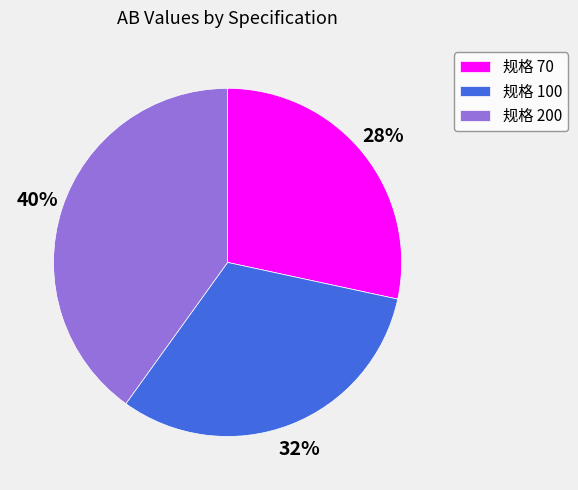

The 规格 100 slice represents 26% of the pie. True or false?

False